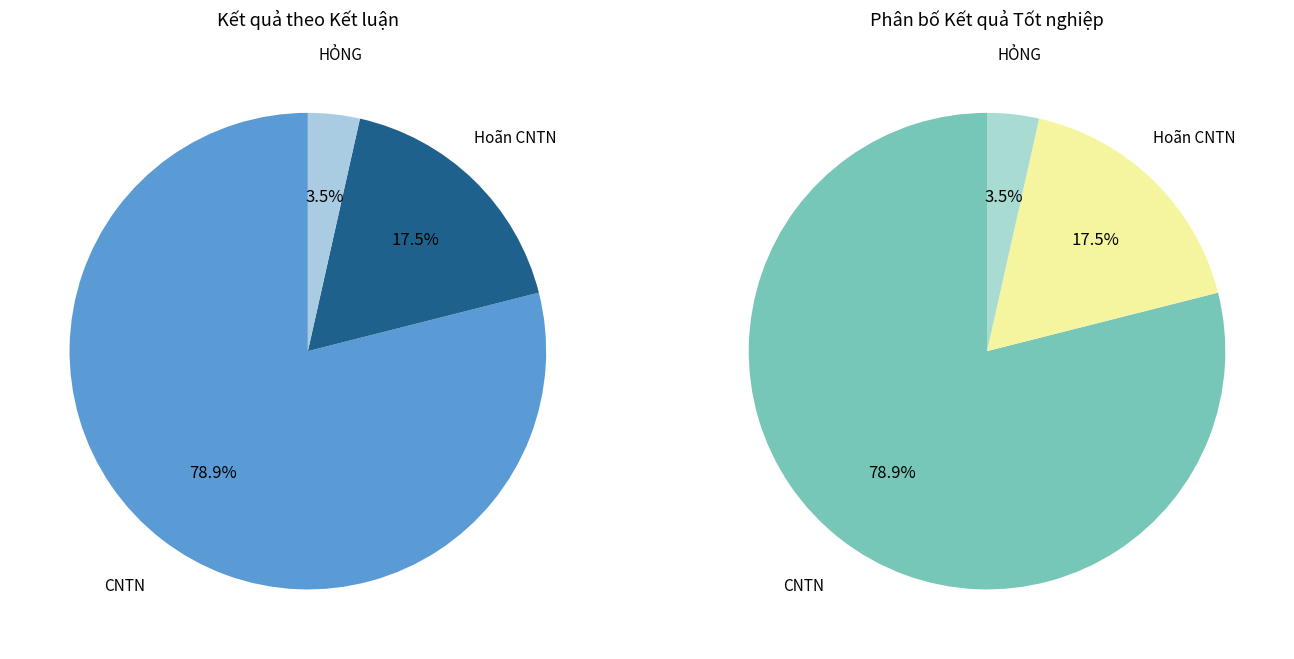

To the nearest percent, what is the combined percentage of Hoãn CNTN and HỎNG?

21%